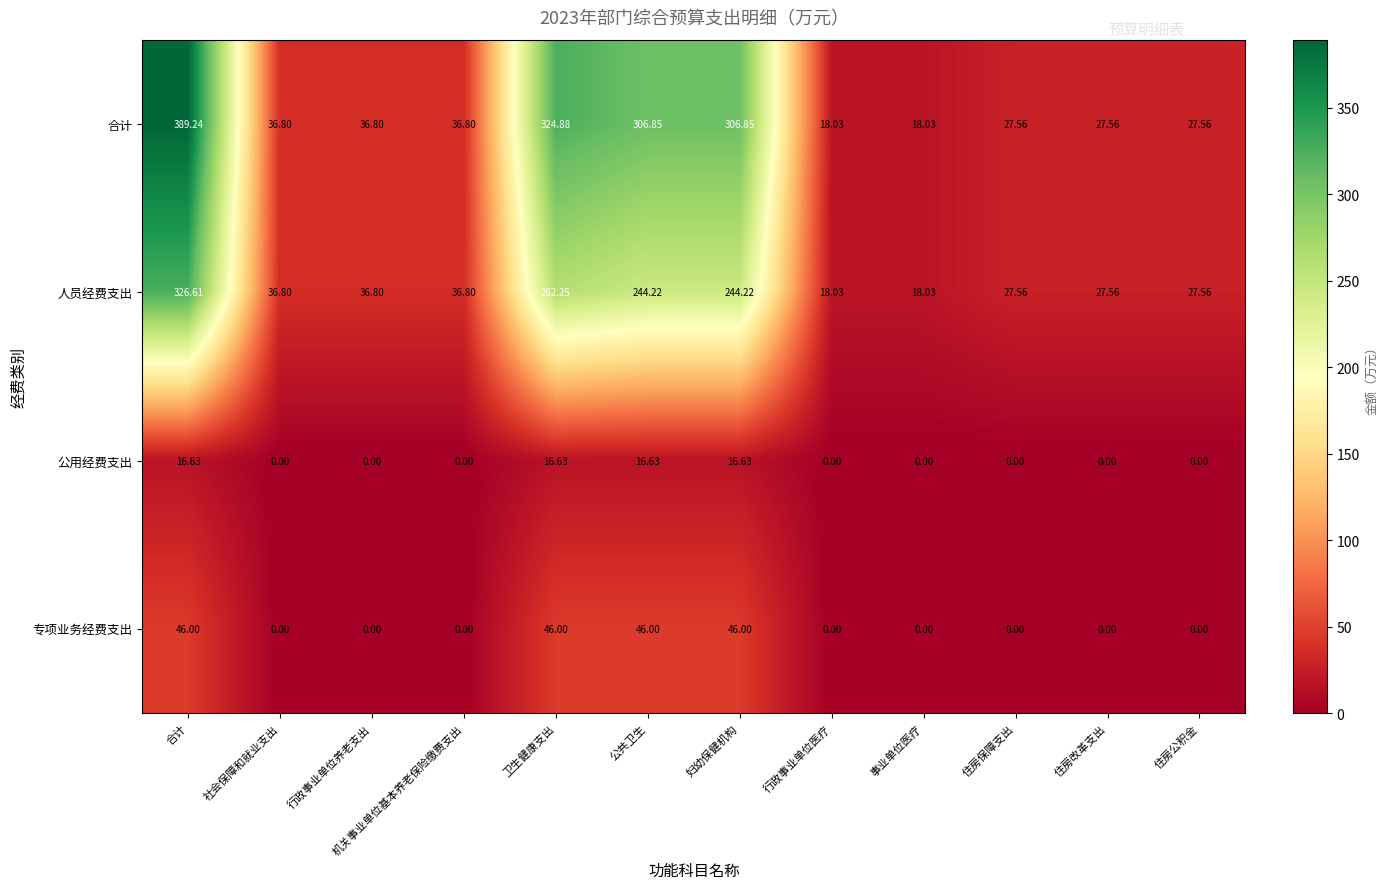

Rank the series by their maximum value, from lowest to highest.

公用经费支出, 专项业务经费支出, 人员经费支出, 合计